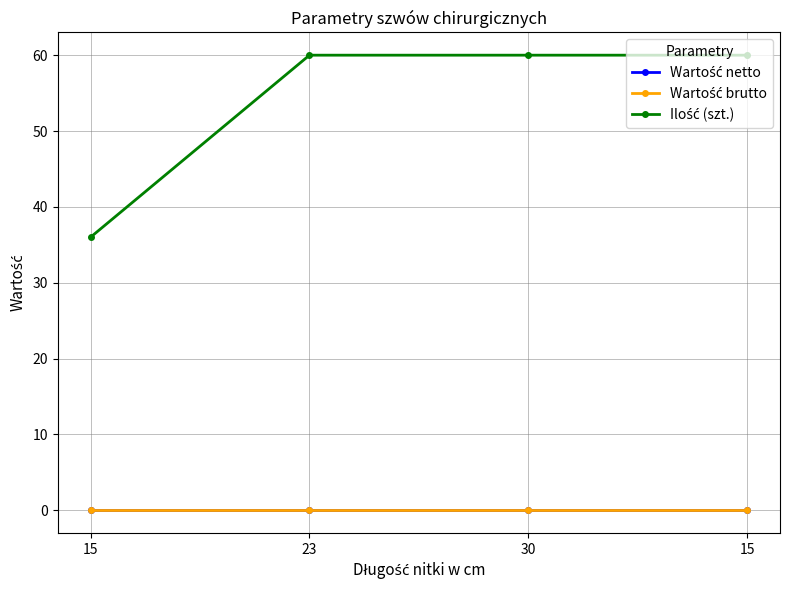

What is the value of the Ilość (szt.) point at the 3rd from the left?

60